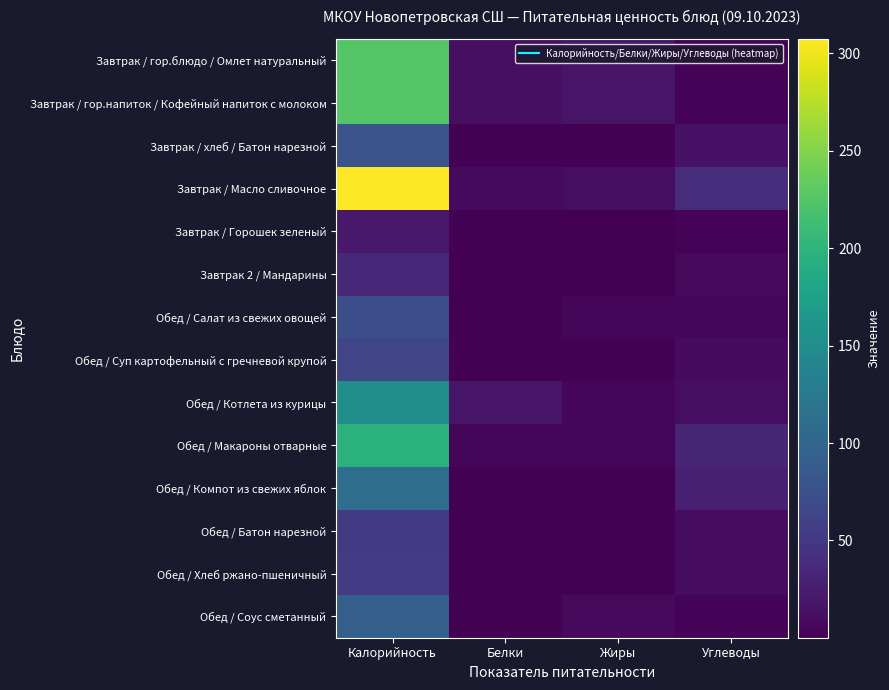

What is the spread (max minus min) of values at Калорийность?

285.7